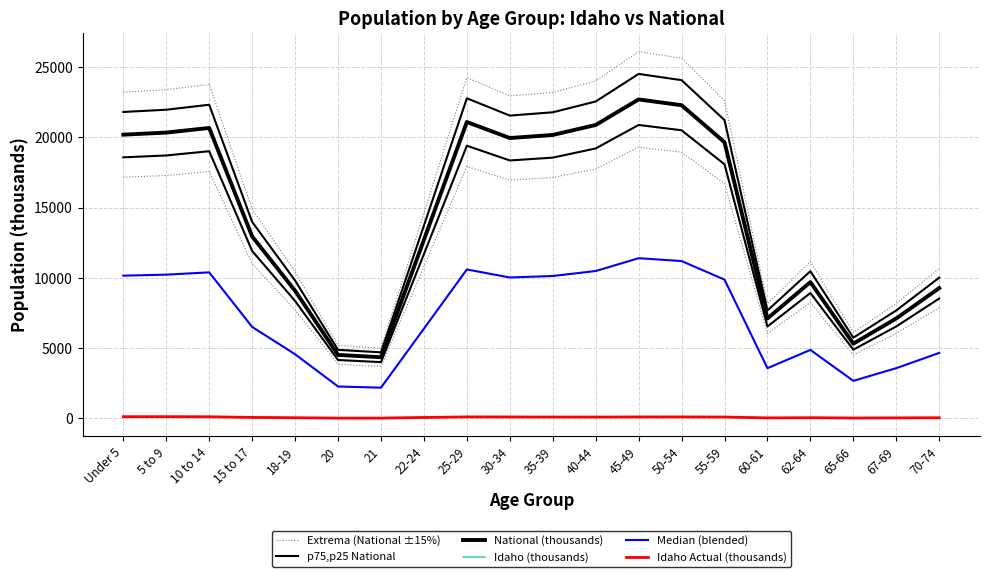

What is the sum of the p75,p25 National values at 5 to 9 and 65-66?

27722.0